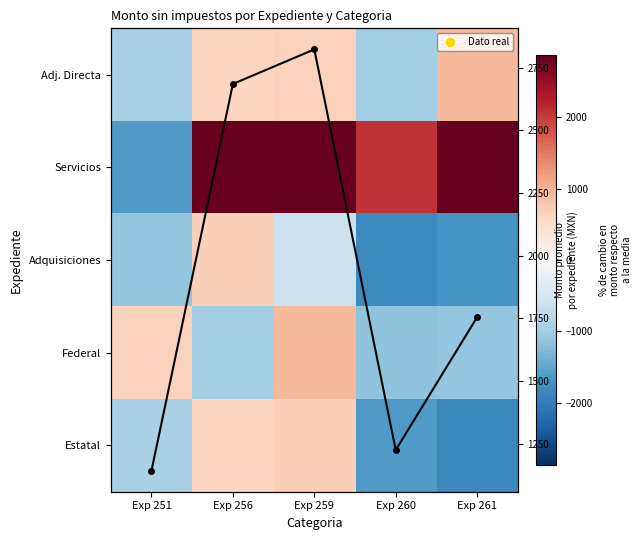

What is the difference between the maximum and minimum values in the Estatal series?

2531.0